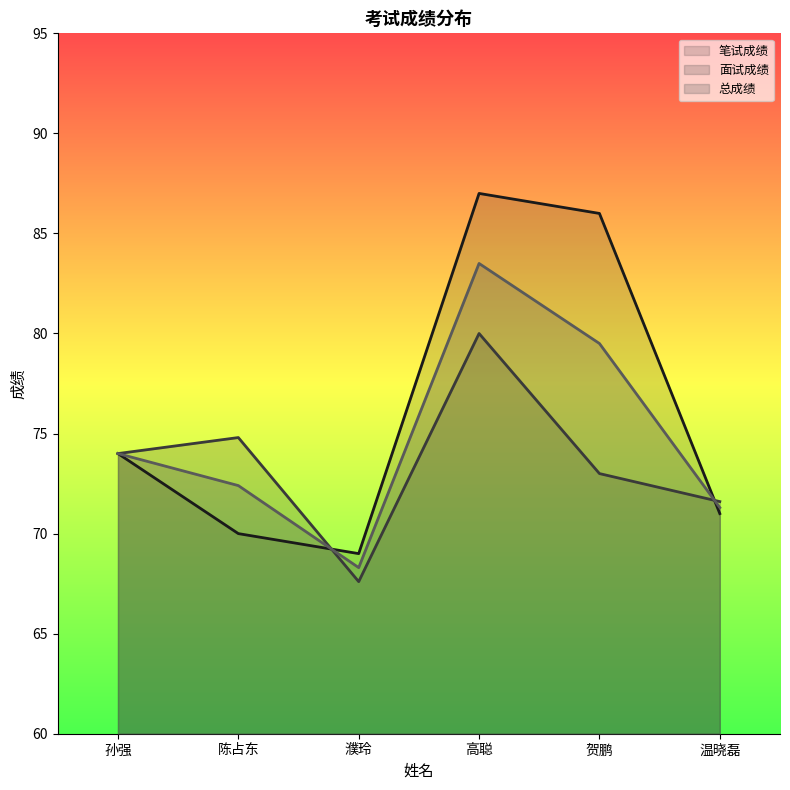

What value does the 总成绩 series have at 濮玲?

68.3